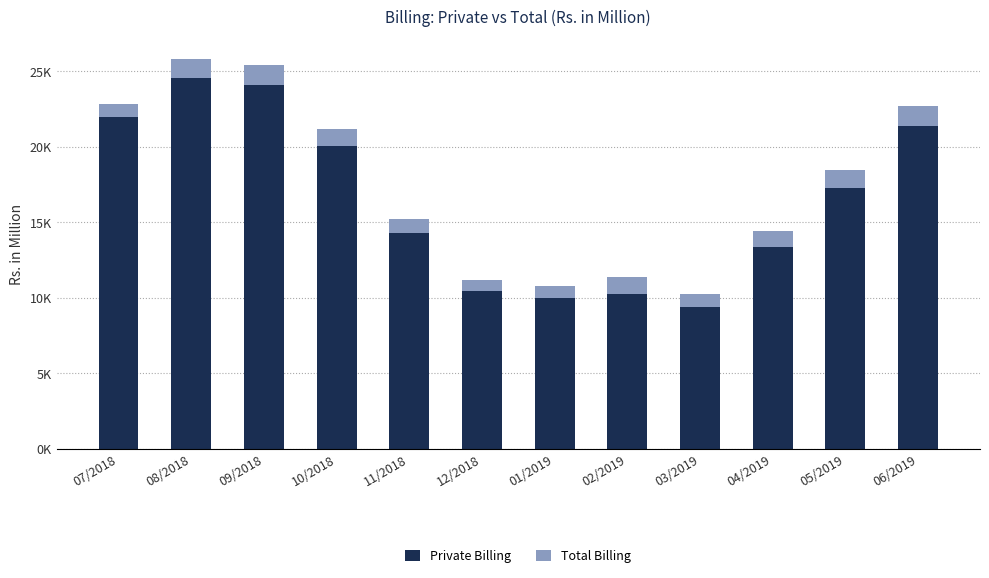

Between 07/2018 and 10/2018, which is larger?

07/2018